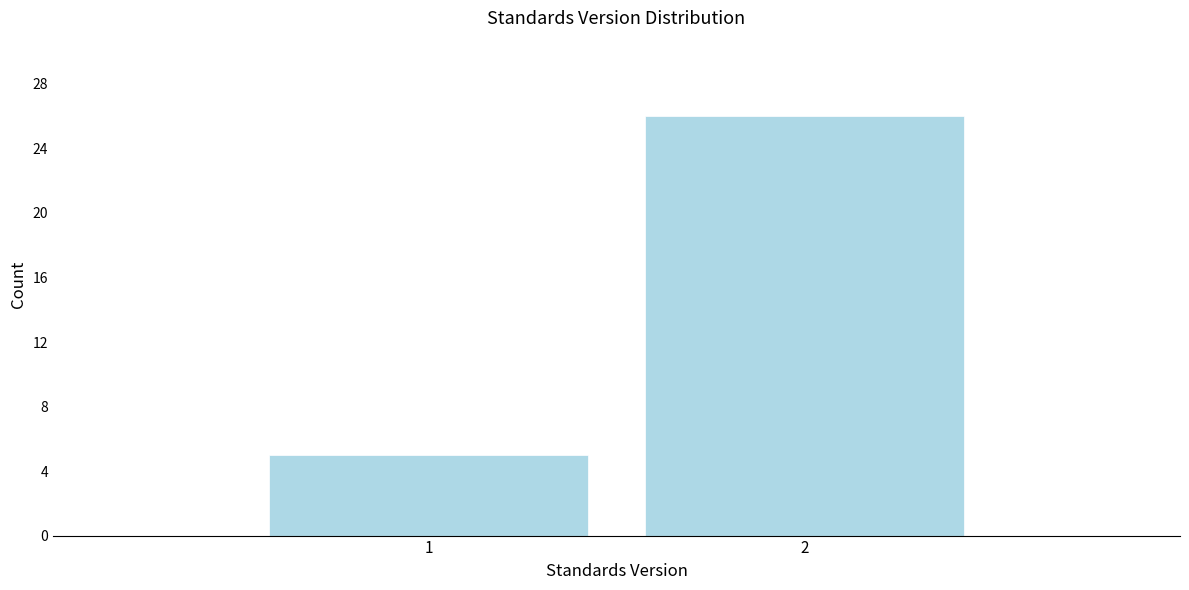

Reading left to right, transcribe all the data shown in this chart.

1=5	2=26